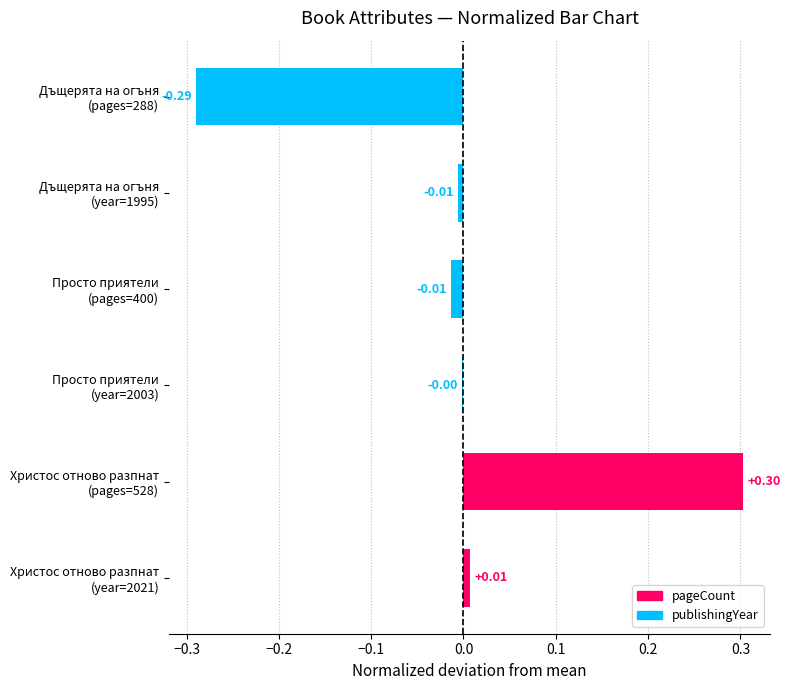

How many values are below zero?

4